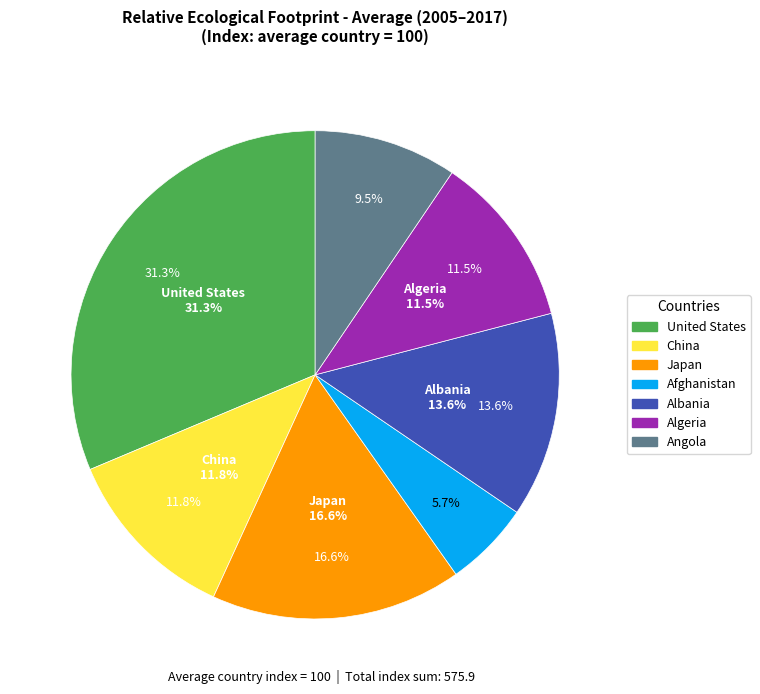

Is there any slice that represents more than half of the pie?

No